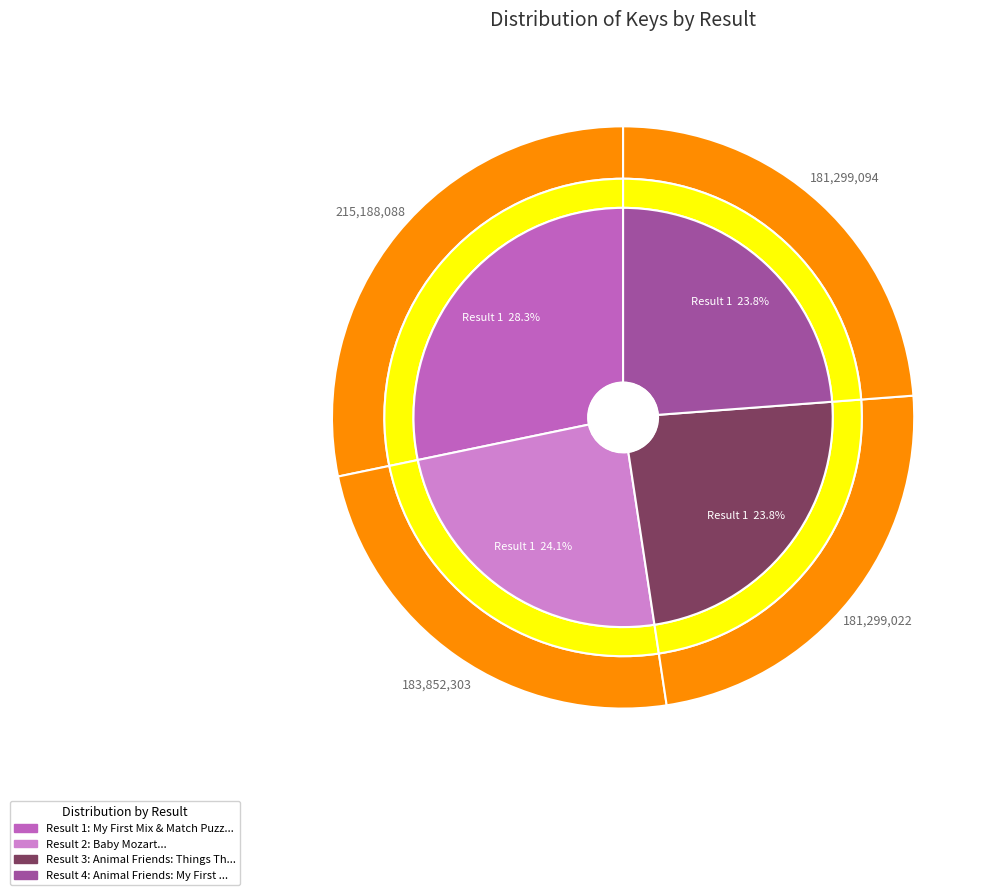

Count the number of slices in the pie.

4